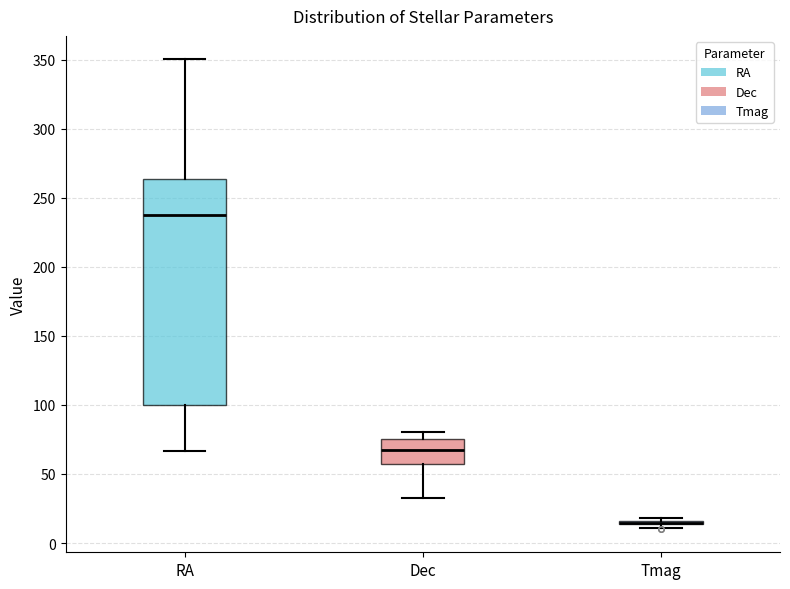

Reading left to right, transcribe this box plot: for each box, give where its median line is, the range the box spans, and where its two whiskers end, as read against the y-axis. The values are not printed on the chart, so give them approximately, as read against the axis.

RA: median 235, box 100 to 265, whiskers 65 to 350
Dec: median 65, box 55 to 75, whiskers 35 to 80
Tmag: box collapsed to a line at 15, whiskers 10 to 20